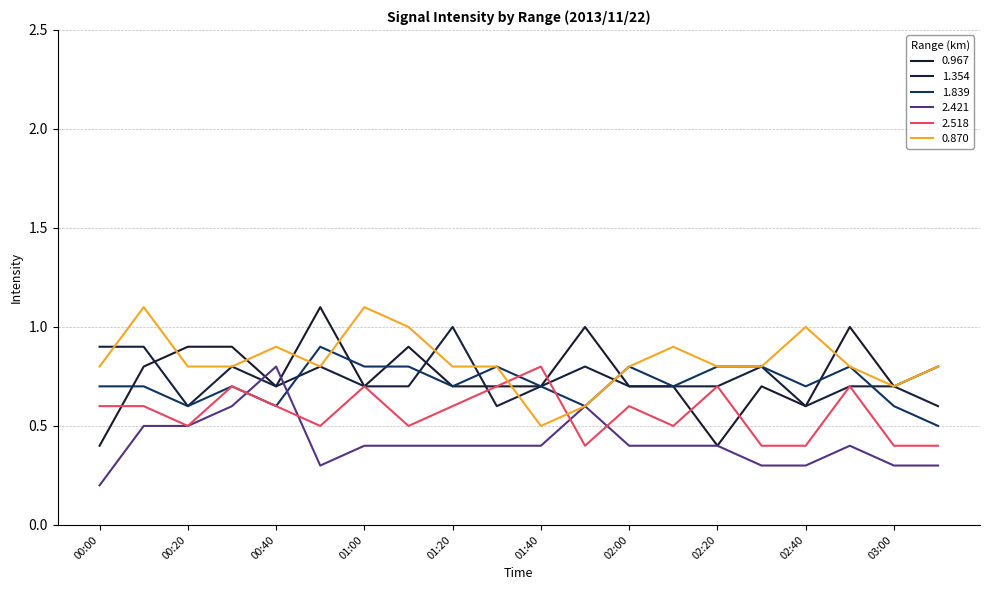

Does the chart display data point markers on the line(s)?

No